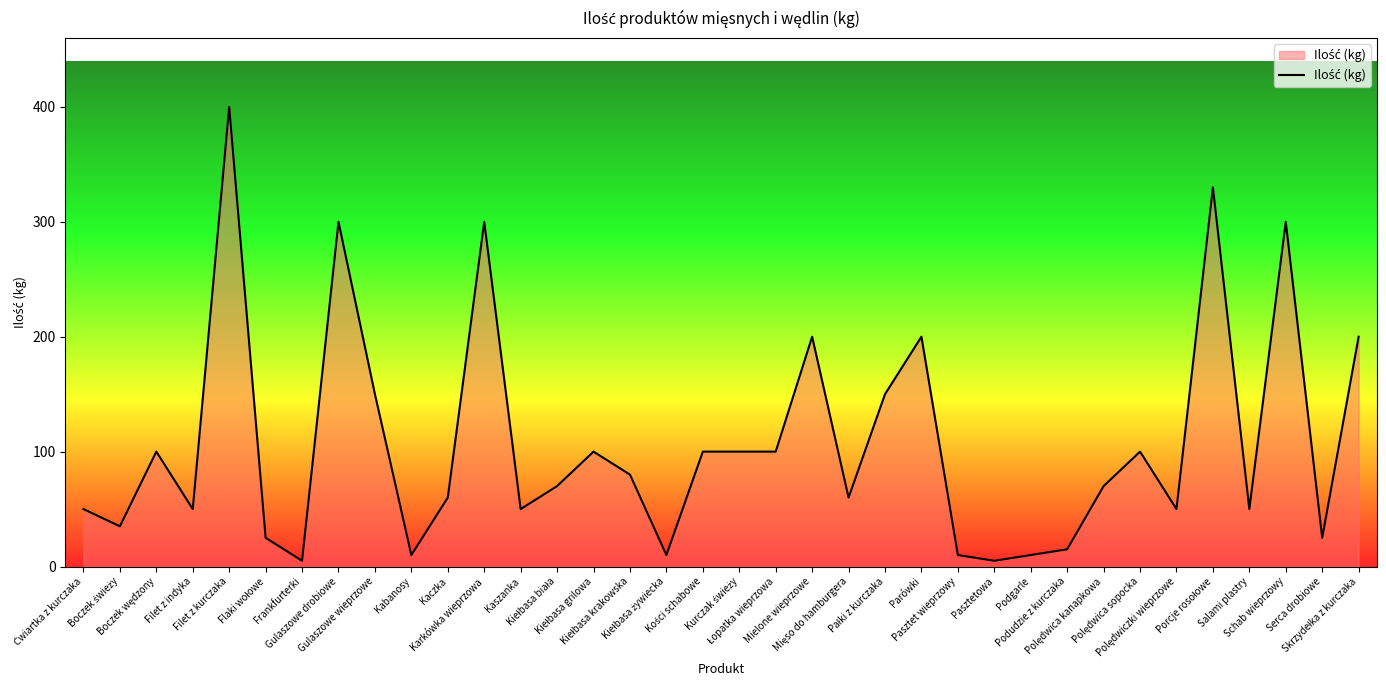

What is the smallest value displayed?

5